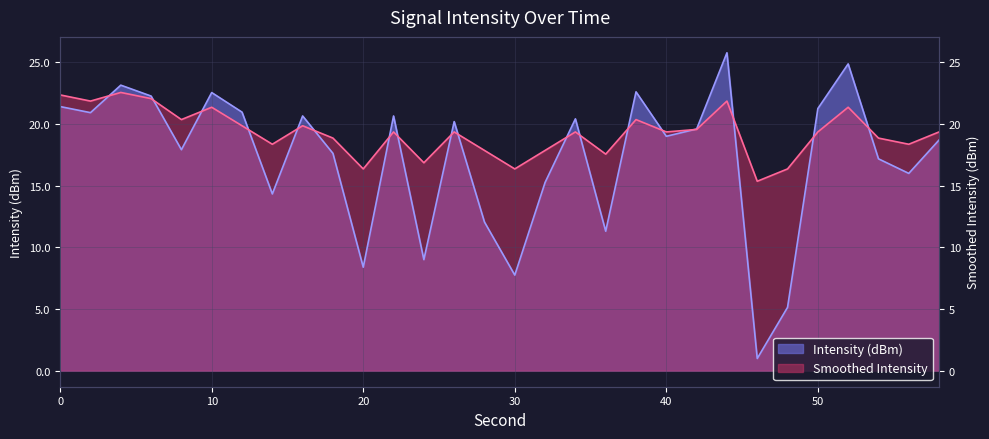

True or false: Smoothed Intensity and Intensity (dBm) intersect in this chart.

True